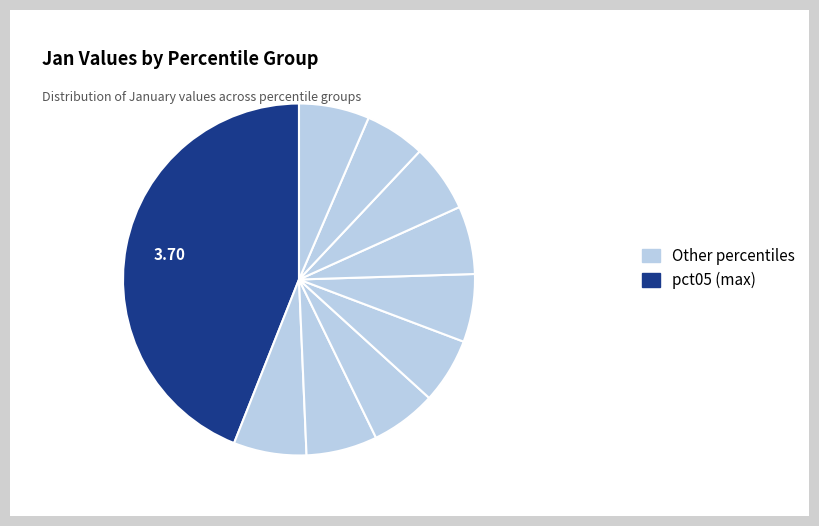

Count the number of slices in the pie.

10